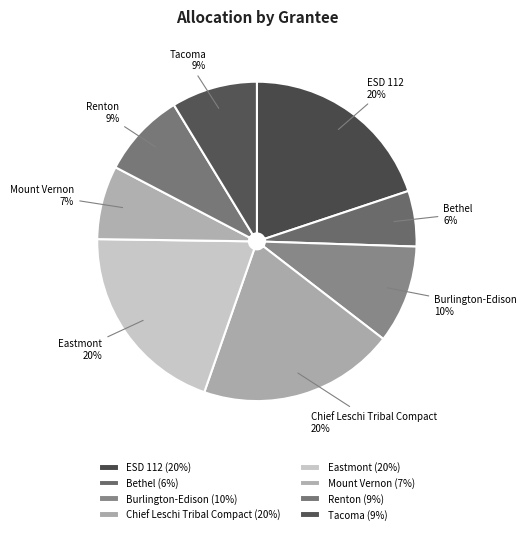

Count the number of slices in the pie.

8